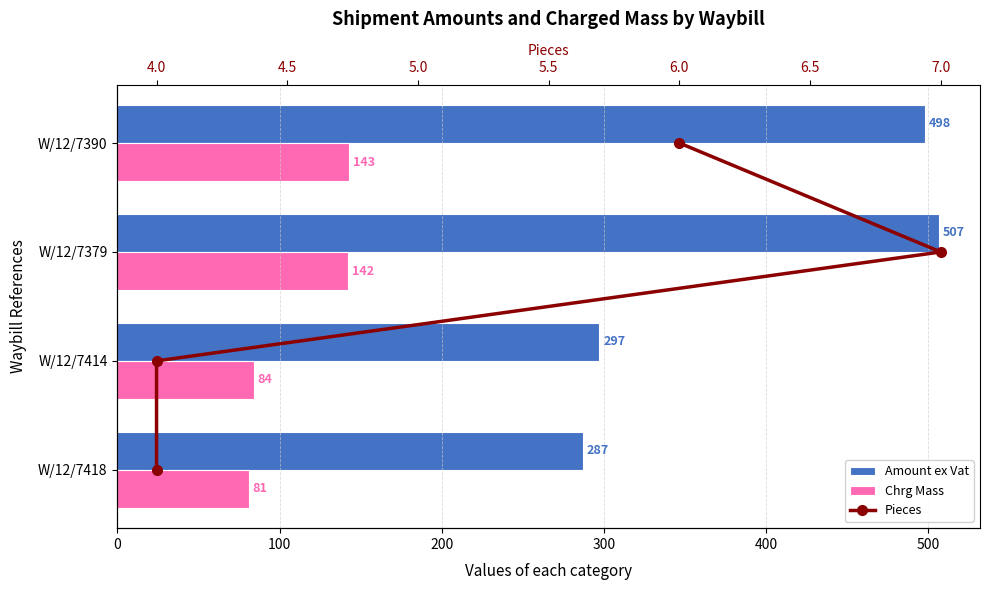

What is the average value of the Chrg Mass series?

112.5